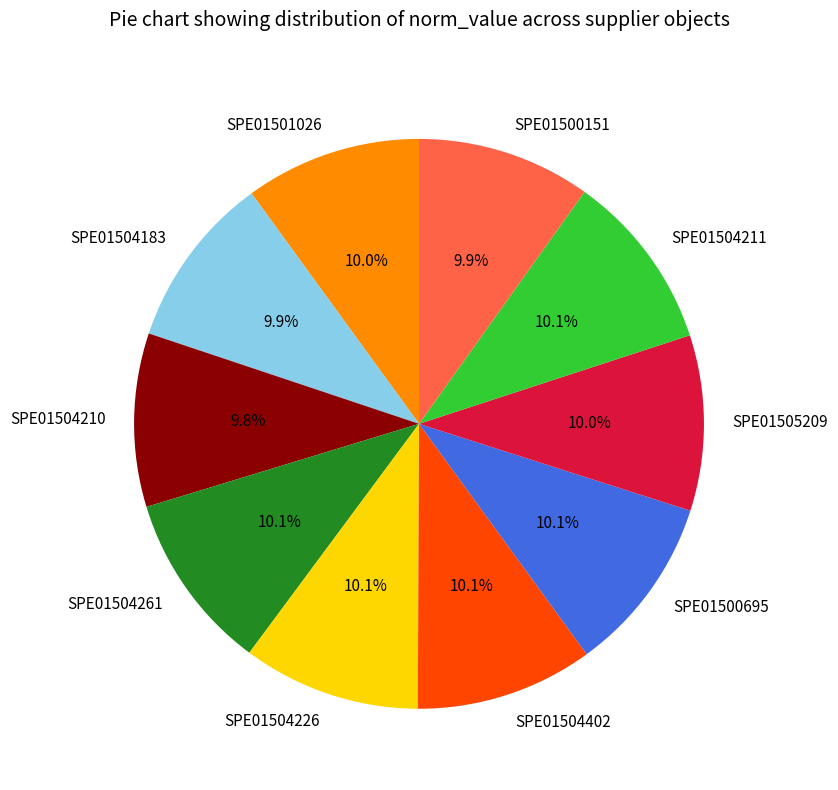

What is the ratio of the value at SPE01501026 to the value at SPE01504402?

1.0